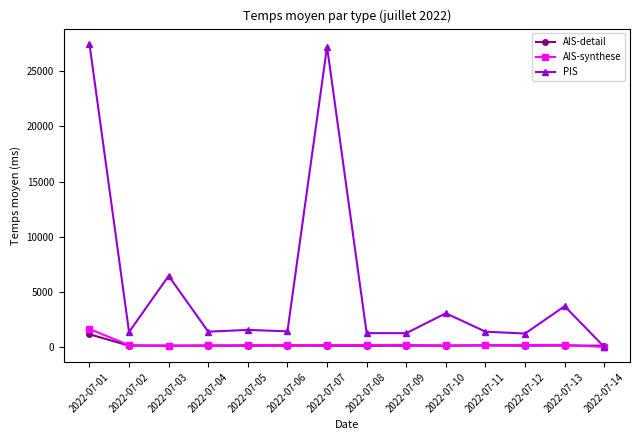

What is the maximum value for AIS-detail?

1152